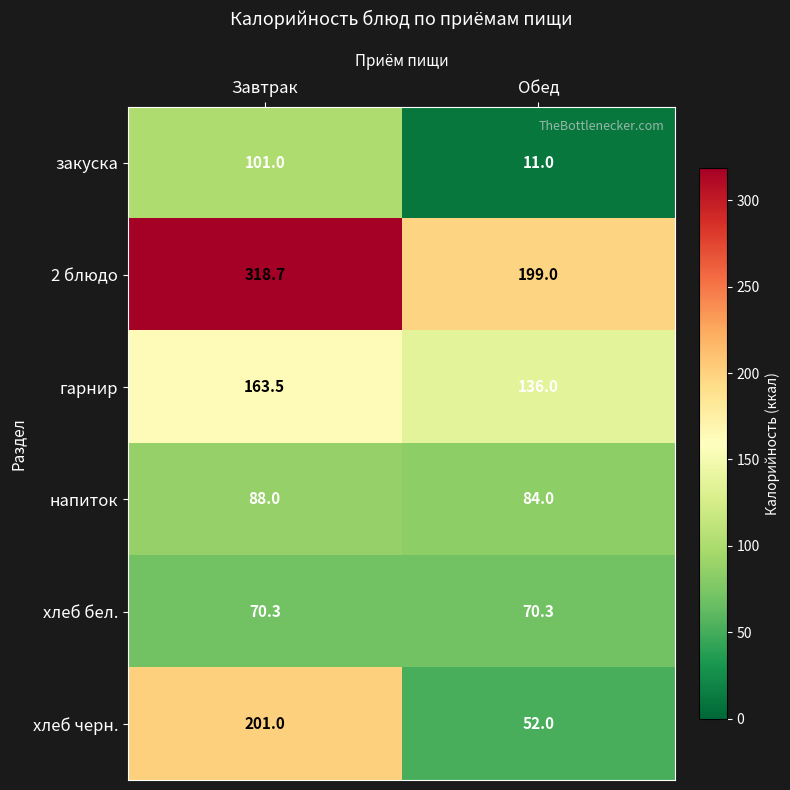

Reading left to right, list all the values displayed in this chart.

закуска: Завтрак=101.0	Обед=11.0
2 блюдо: Завтрак=318.7	Обед=199.0
гарнир: Завтрак=163.5	Обед=136.0
напиток: Завтрак=88.0	Обед=84.0
хлеб бел.: Завтрак=70.3	Обед=70.3
хлеб черн.: Завтрак=201.0	Обед=52.0